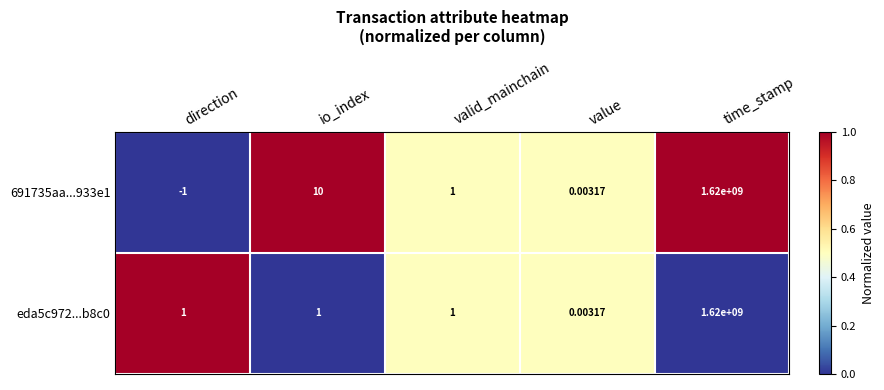

Where does the 691735aa...933e1 series first go above 1?

io_index